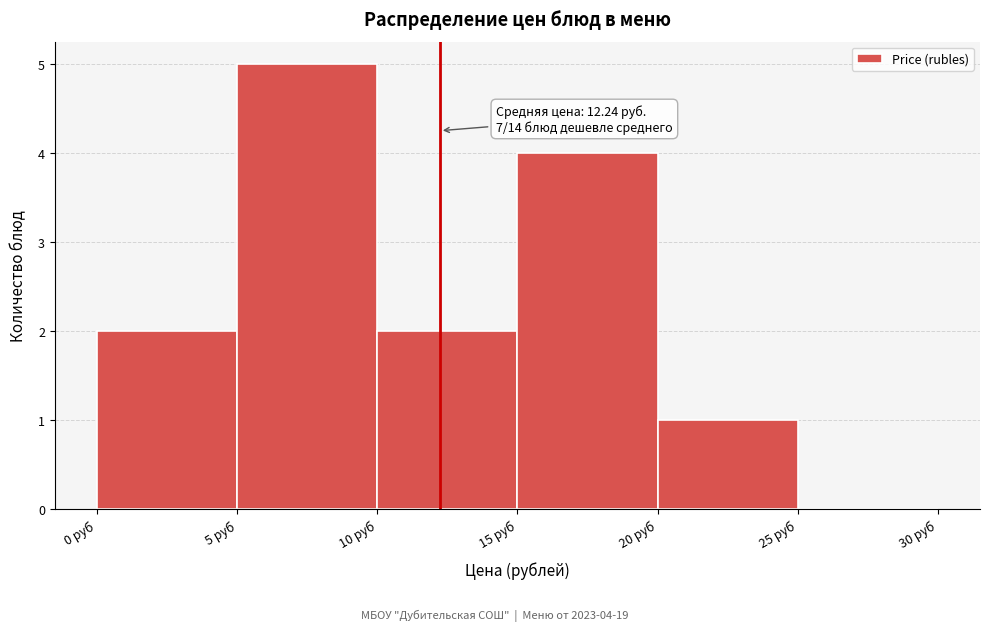

Over which range of the x-axis is the bar tallest?

5 to 10